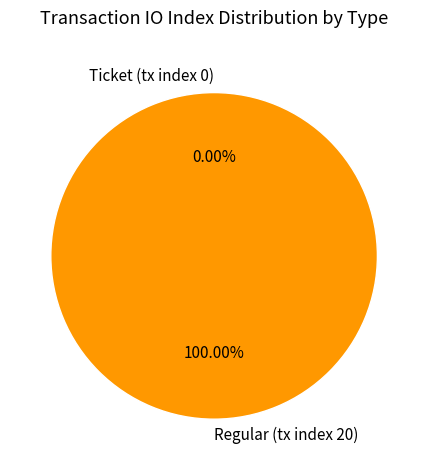

Is there a majority slice in this chart?

Yes